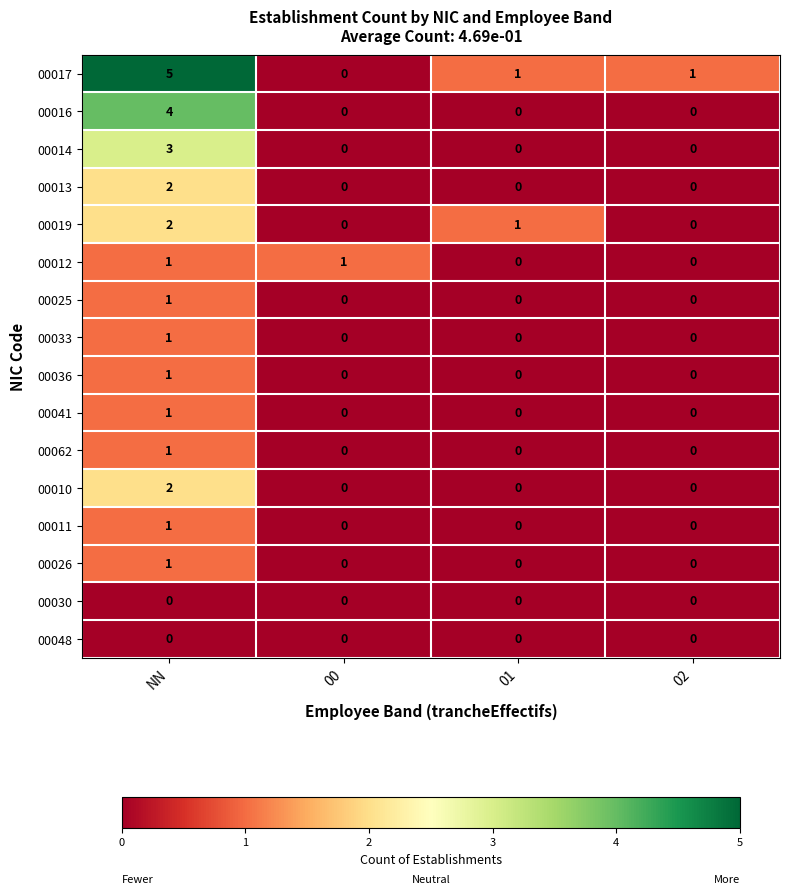

How many 00041 values are between 0 and 1?

4